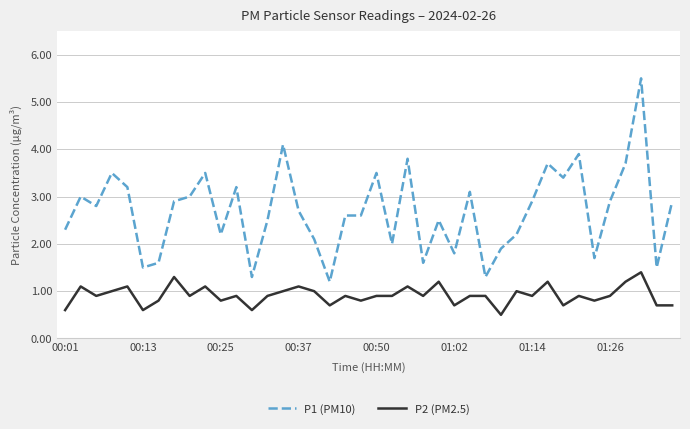

List the series in order of their overall mean, highest first.

P1 (PM10), P2 (PM2.5)